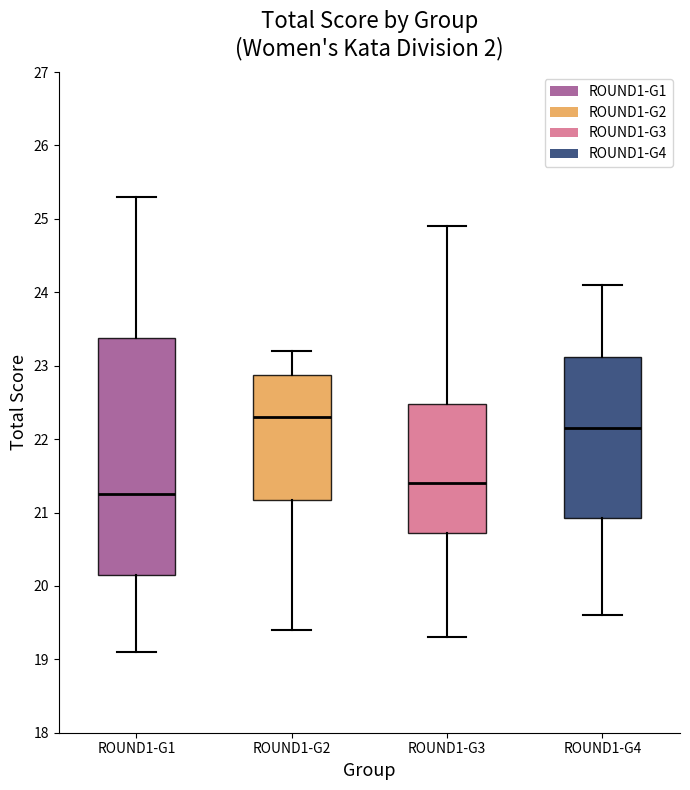

Reading left to right, read every box against the y-axis: the position of its median line, the range the box covers, and the ends of its whiskers. The values are not printed on the chart, so give them approximately, as read against the axis.

ROUND1-G1: median 21.3, box 20.2 to 23.4, whiskers 19.1 to 25.3
ROUND1-G2: median 22.3, box 21.2 to 22.9, whiskers 19.4 to 23.2
ROUND1-G3: median 21.4, box 20.7 to 22.5, whiskers 19.3 to 24.9
ROUND1-G4: median 22.2, box 20.9 to 23.1, whiskers 19.6 to 24.1